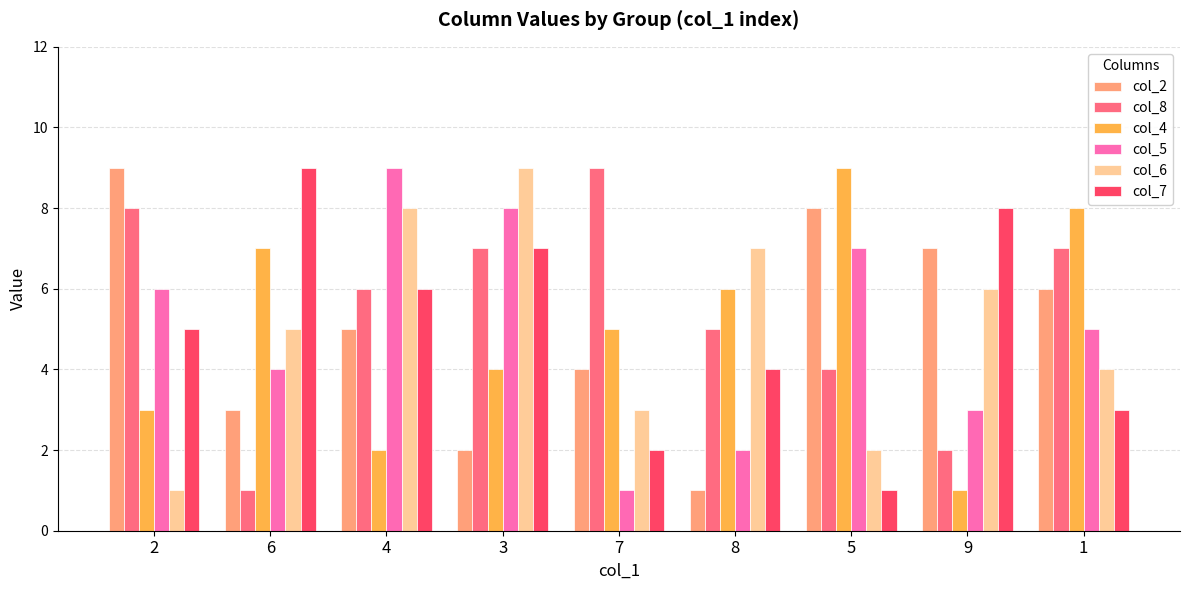

What is the label of the 3rd bar from the right?

5